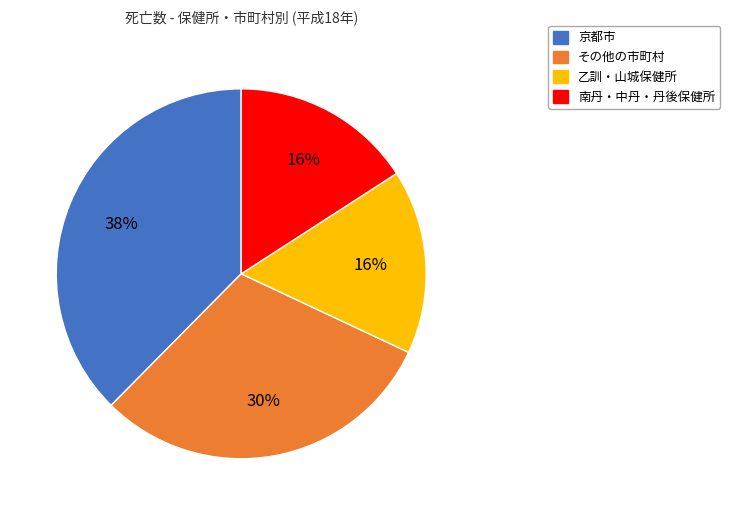

Is there any slice that represents more than half of the pie?

No